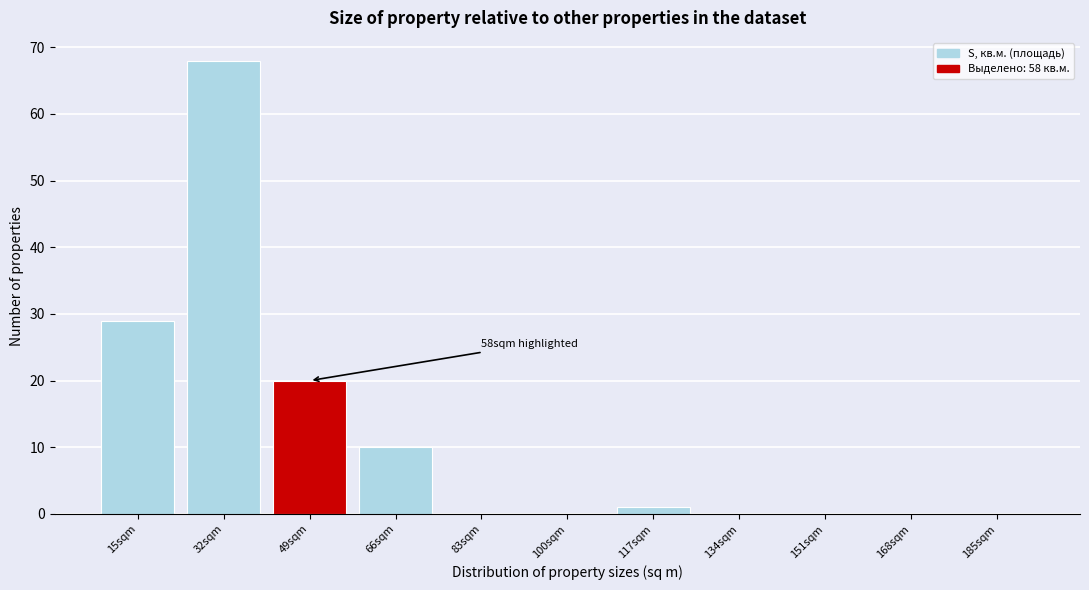

Reading left to right, extract all data points from this chart.

15sqm=29	32sqm=68	49sqm=20	66sqm=10	83sqm=0	100sqm=0	117sqm=1	134sqm=0	151sqm=0	168sqm=0	185sqm=0